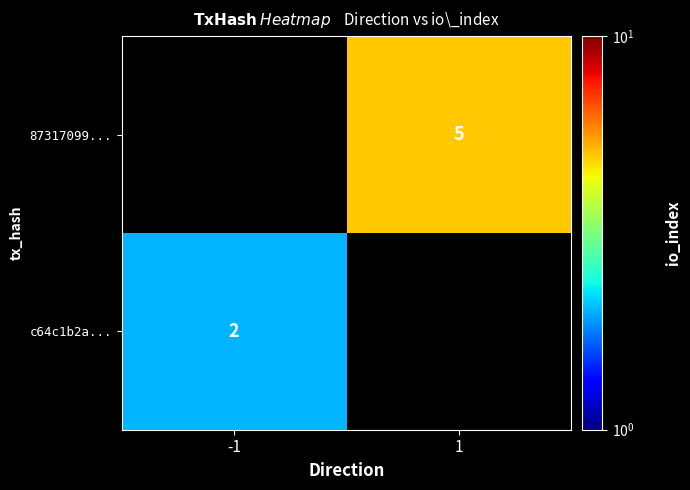

The value of 87317099... at 1 is 5. True or false?

True